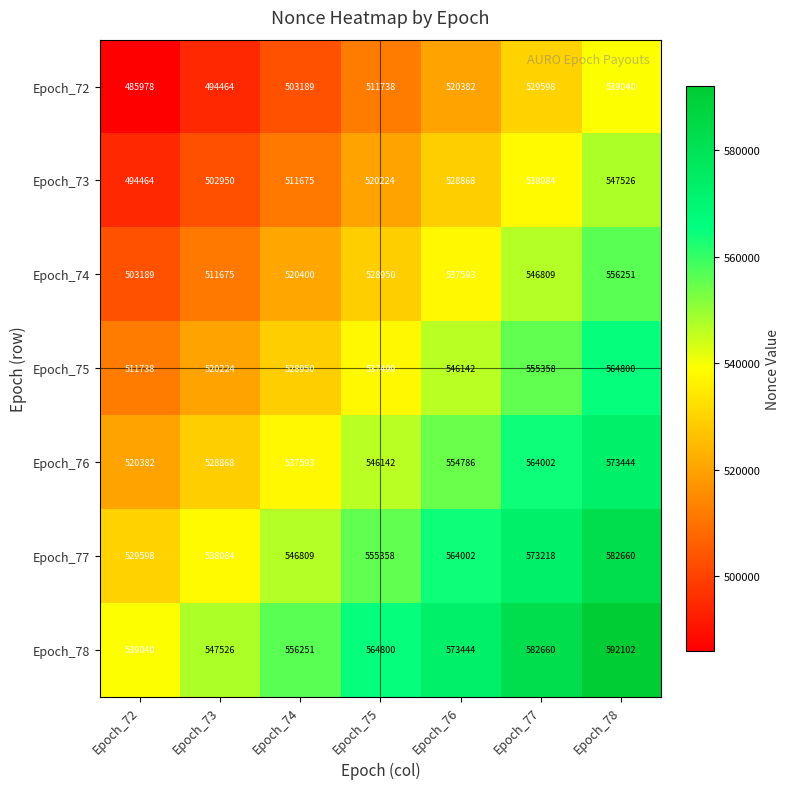

Rank the series by their maximum value, from lowest to highest.

Epoch_72, Epoch_73, Epoch_74, Epoch_75, Epoch_76, Epoch_77, Epoch_78